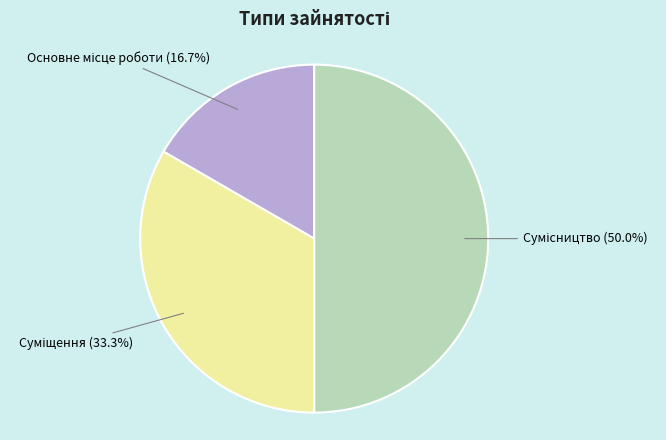

How many segments does this pie chart have?

3